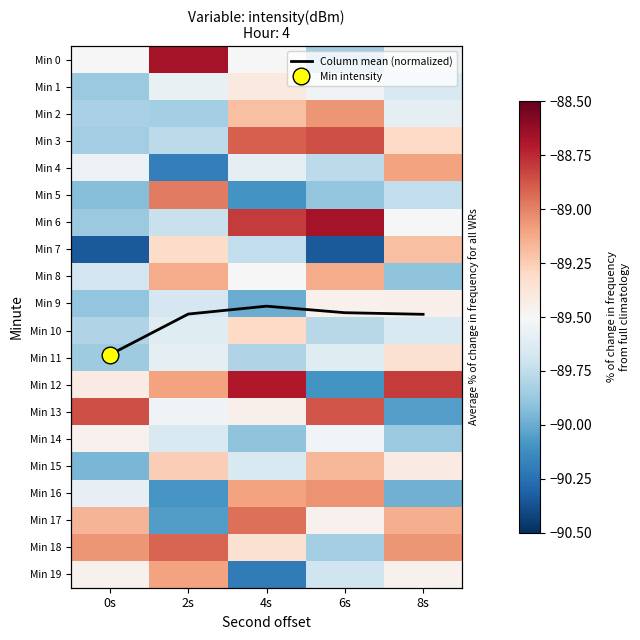

At how many categories does at least one series exceed -3?

5